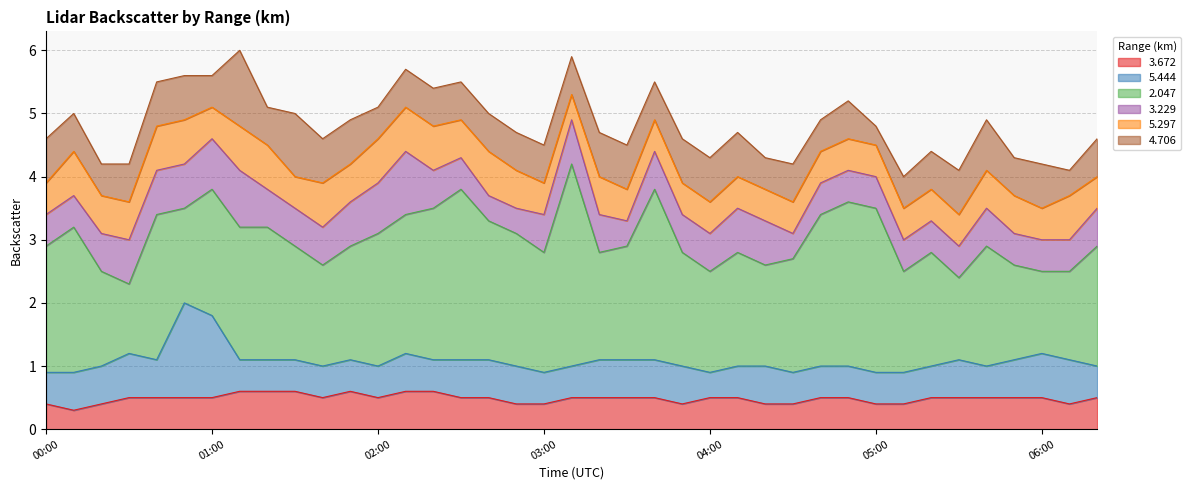

How many data points does each series have?

39